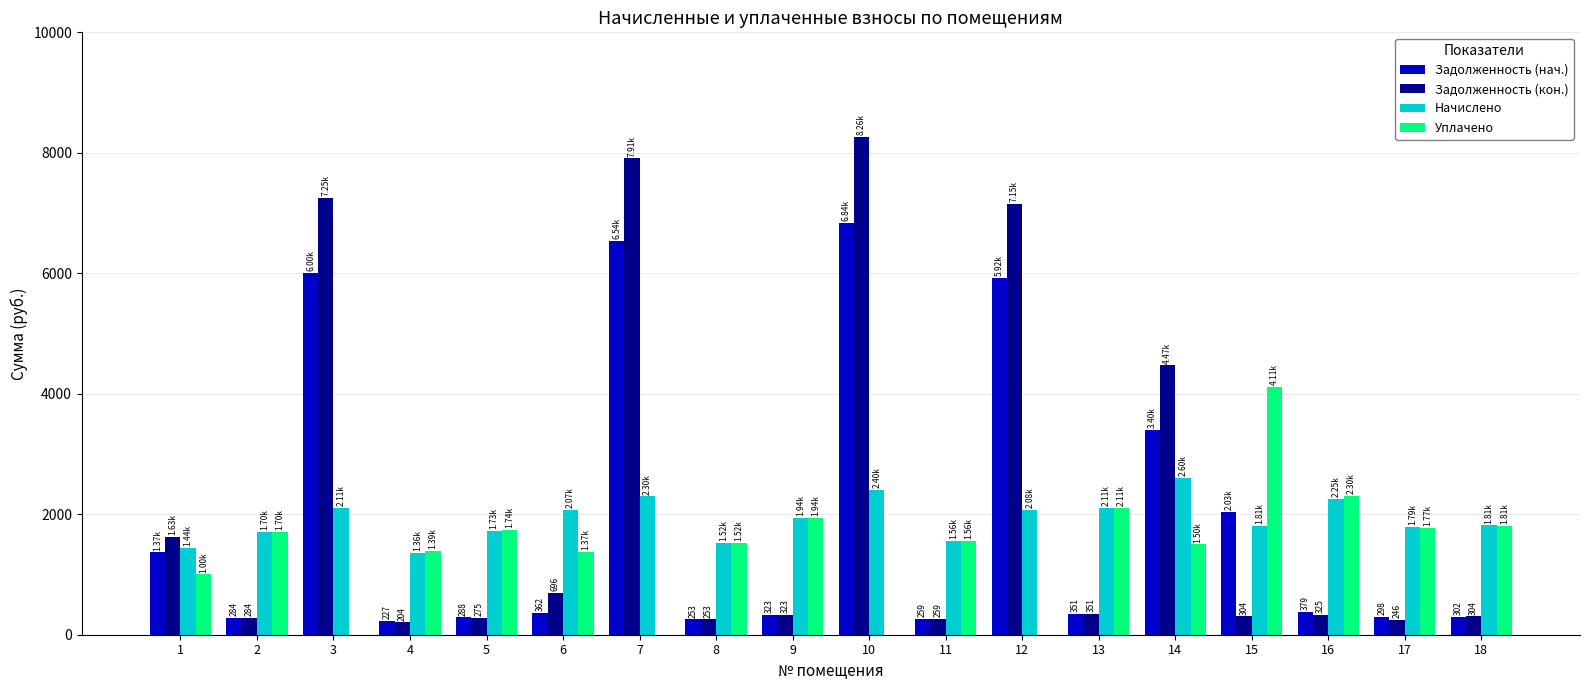

How many distinct data groups are displayed?

4